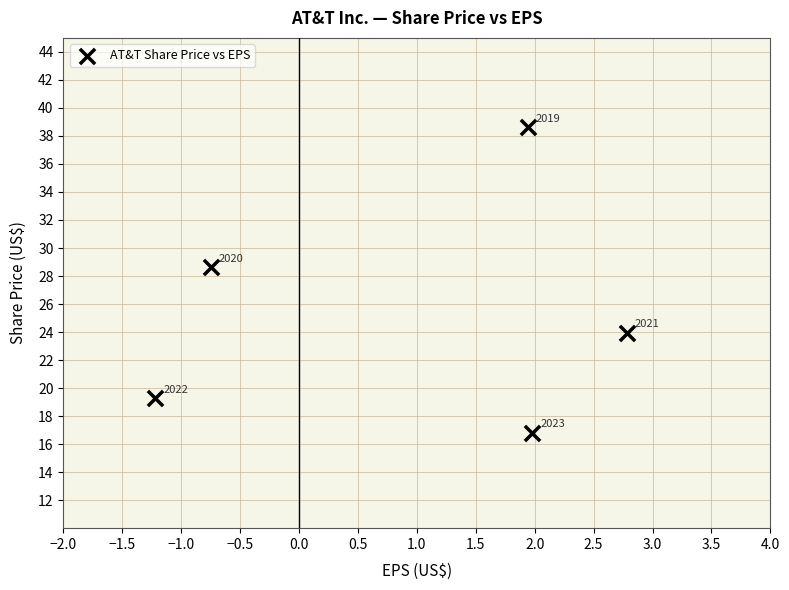

What Y value in the scatter plot is closest to 27?

28.6